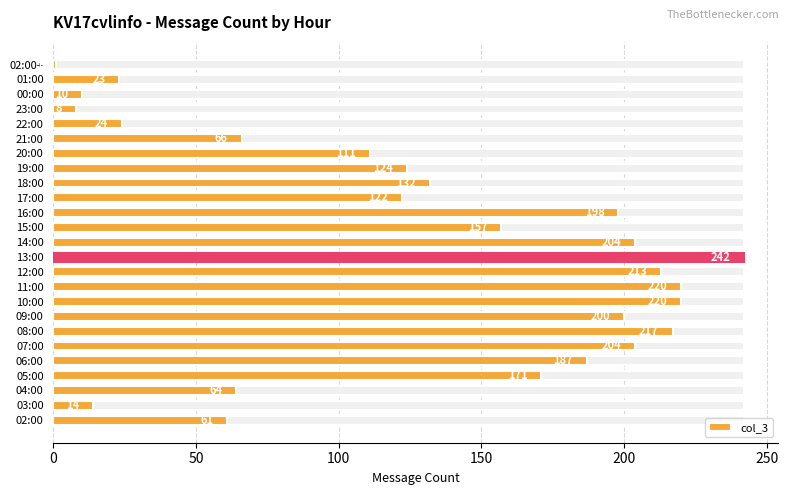

What is the average value?

128